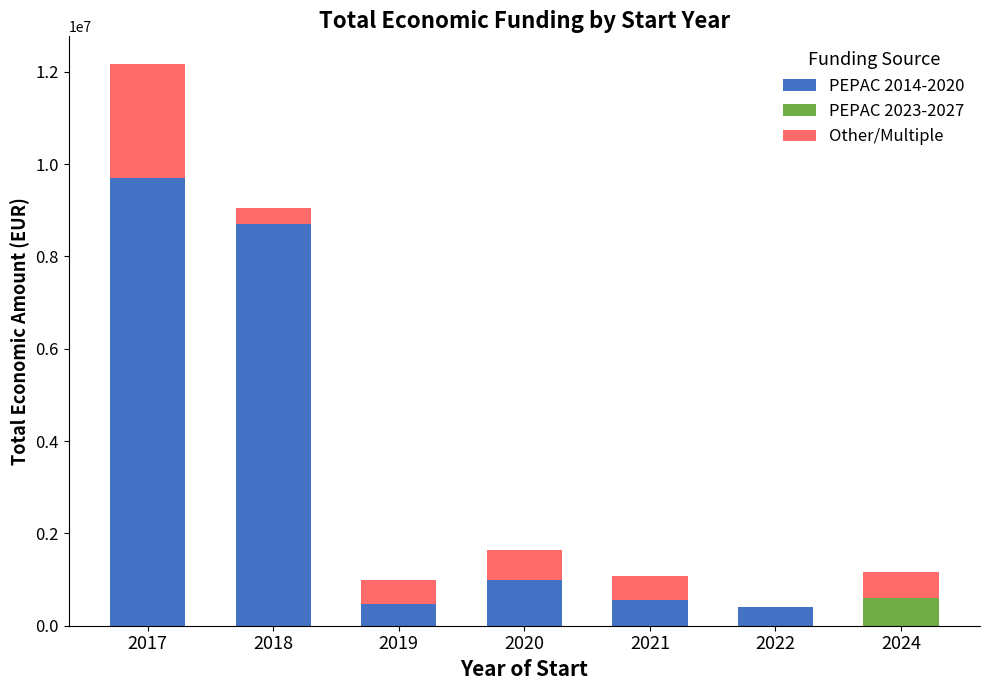

Reading right to left, what are the values for PEPAC 2014-2020?

2024=0	2022=395340	2021=559562	2020=999425	2019=479561	2018=8701686	2017=9695285